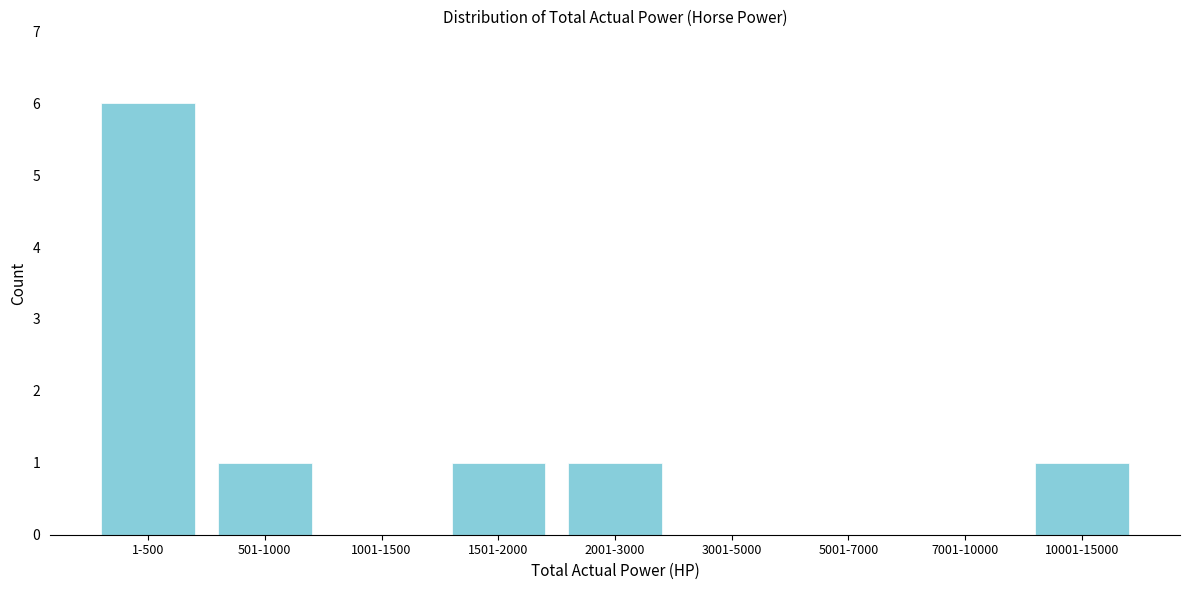

Reading right to left, transcribe all the data shown in this chart.

10001-15000=1	7001-10000=0	5001-7000=0	3001-5000=0	2001-3000=1	1501-2000=1	1001-1500=0	501-1000=1	1-500=6